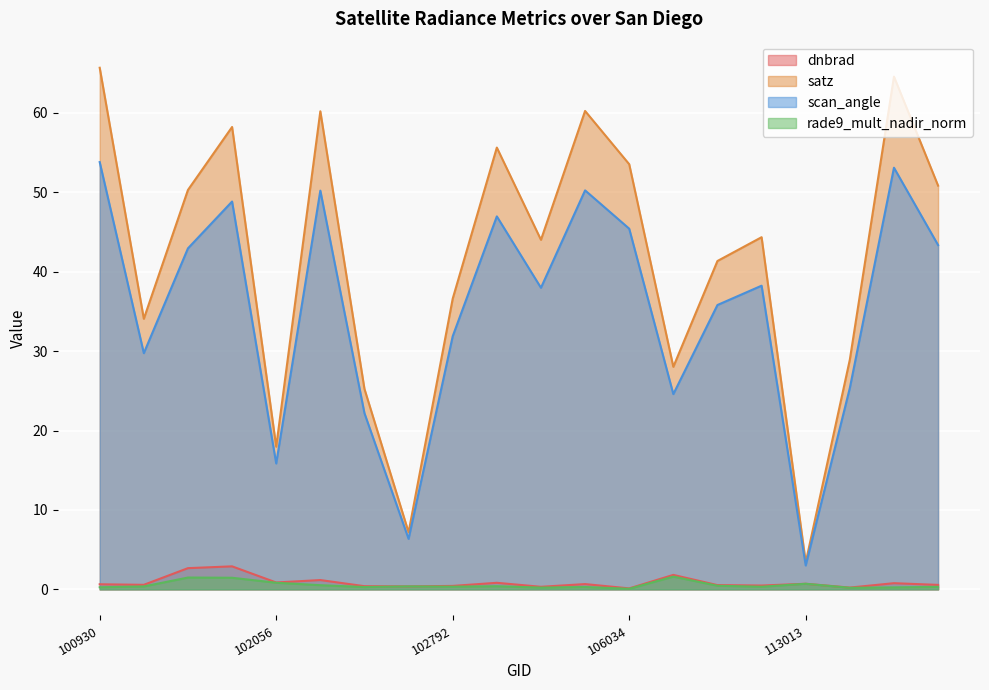

What is the value of the dnbrad point at the 19th from the left?

0.8